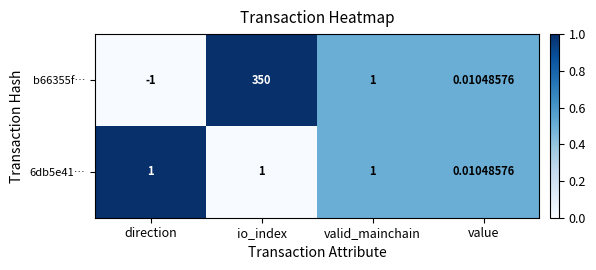

At which category does the chart reach its peak across all series?

io_index